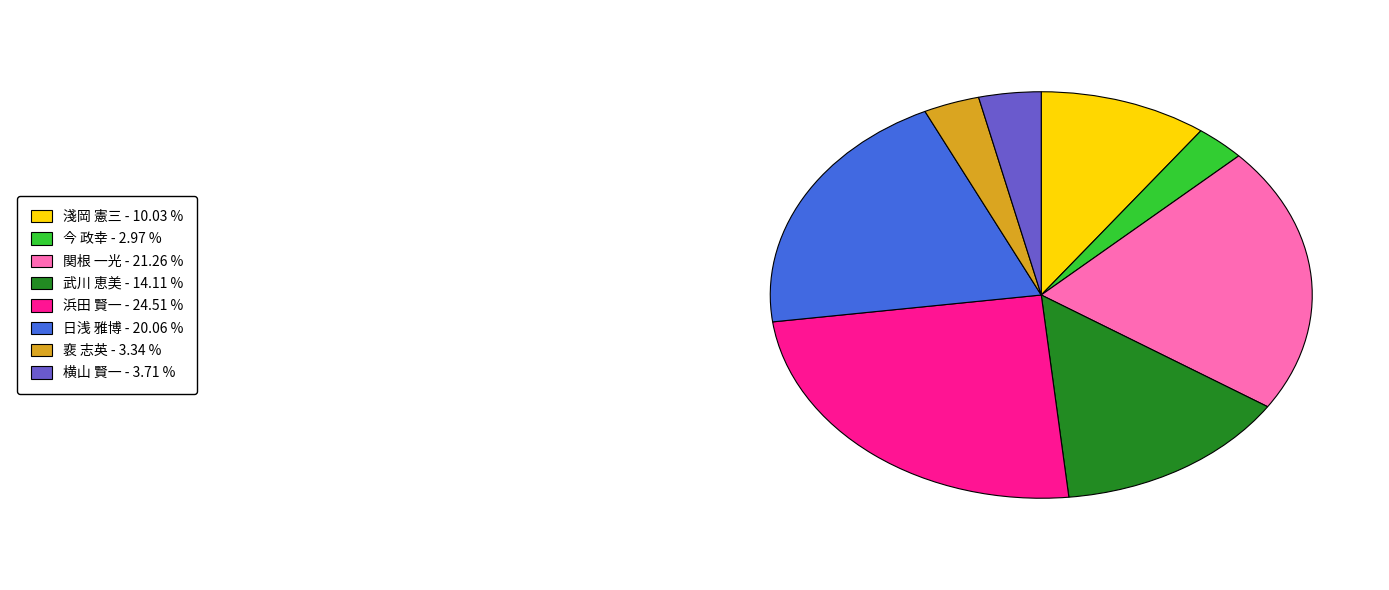

Is there any slice that represents more than half of the pie?

No